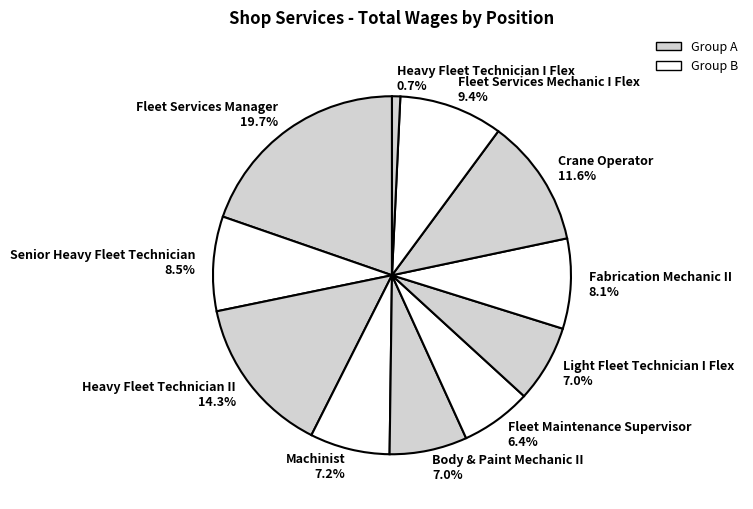

What is the smallest slice in the pie chart?

Heavy Fleet Technician I Flex